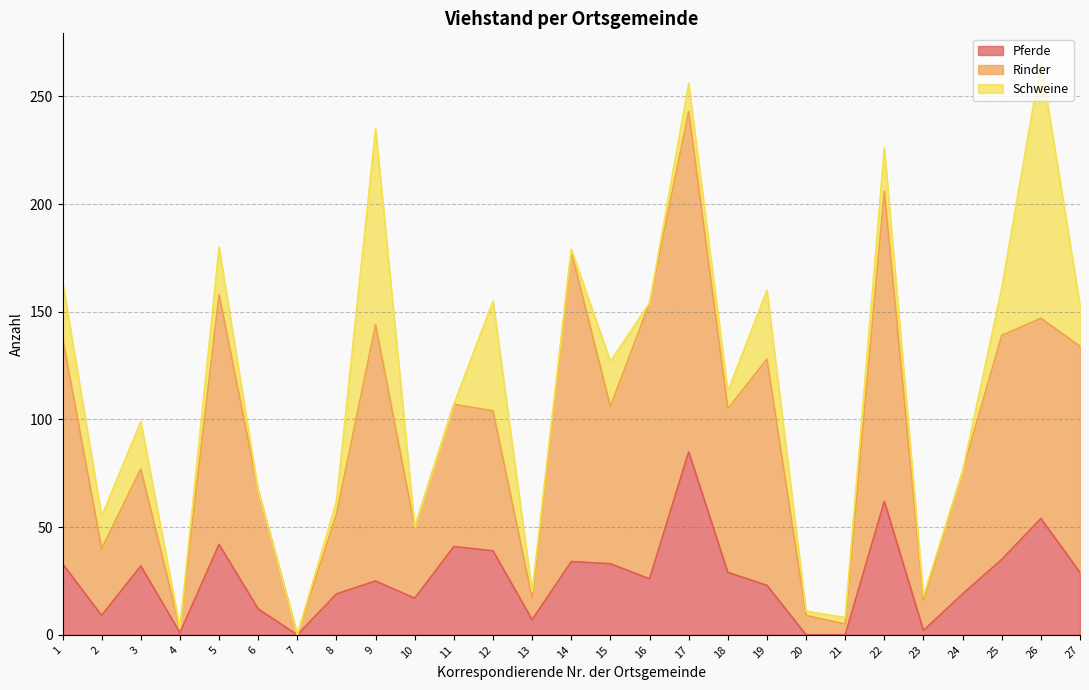

What are all the series names shown in the legend?

Pferde, Rinder, Schweine